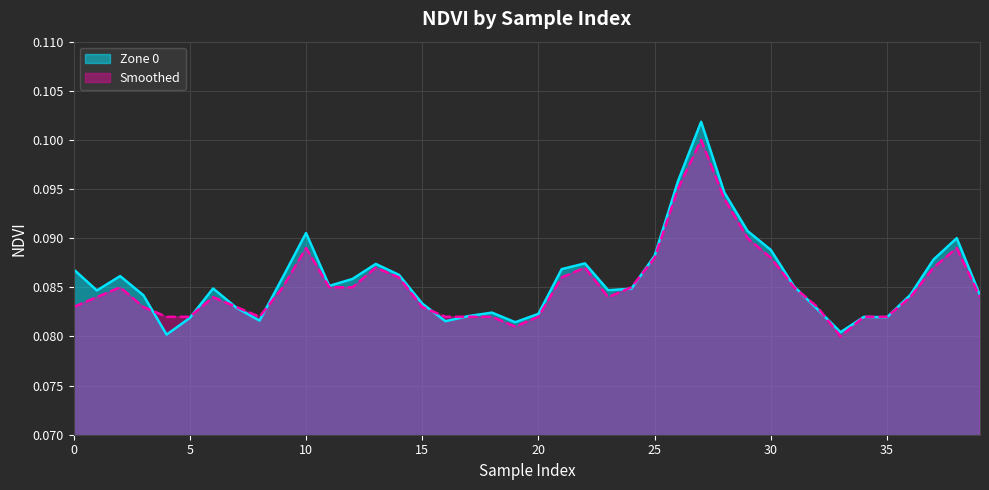

What is the minimum value for Zone 0?

0.1